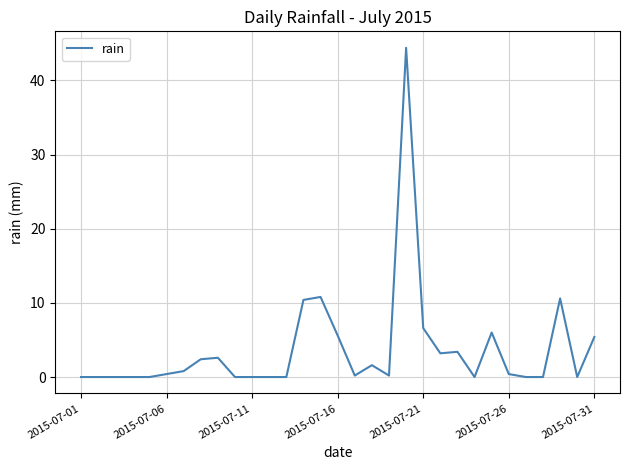

Does the chart display data point markers on the line(s)?

No